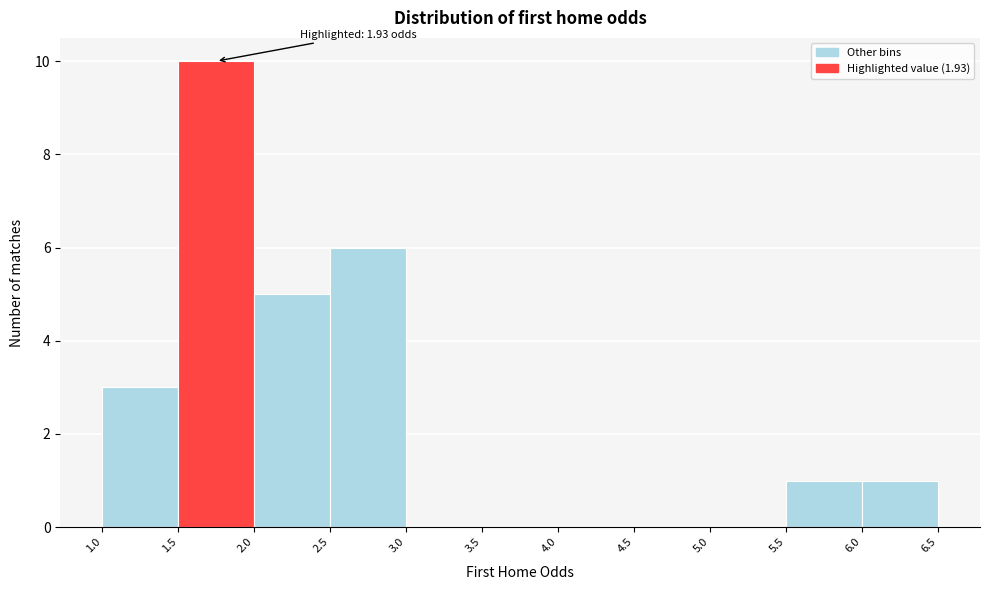

Which range on the x-axis has the tallest bar?

1.5 to 2.0